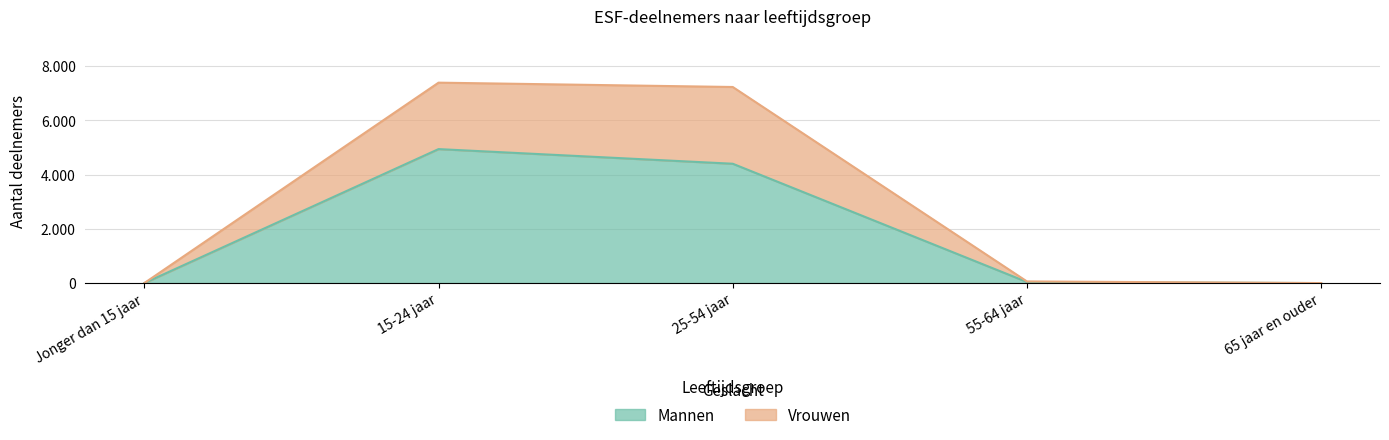

At which category does the chart reach its minimum across all series?

Jonger dan 15 jaar